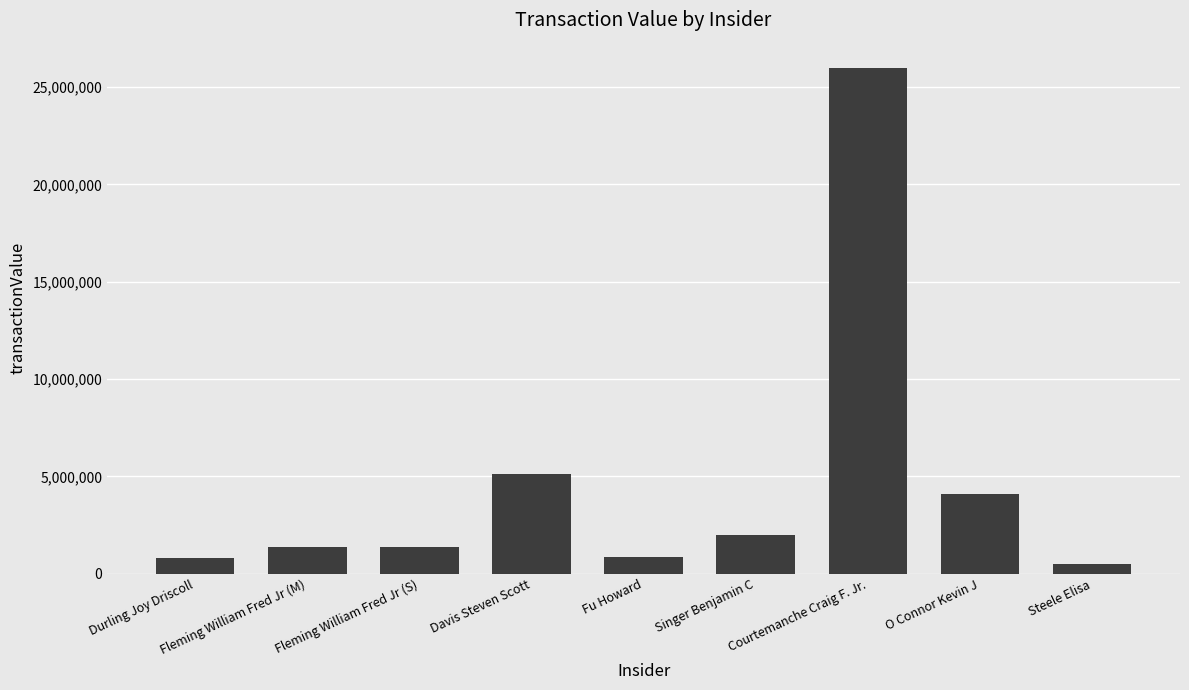

Read the value at Fu Howard, to the nearest 50.

845300